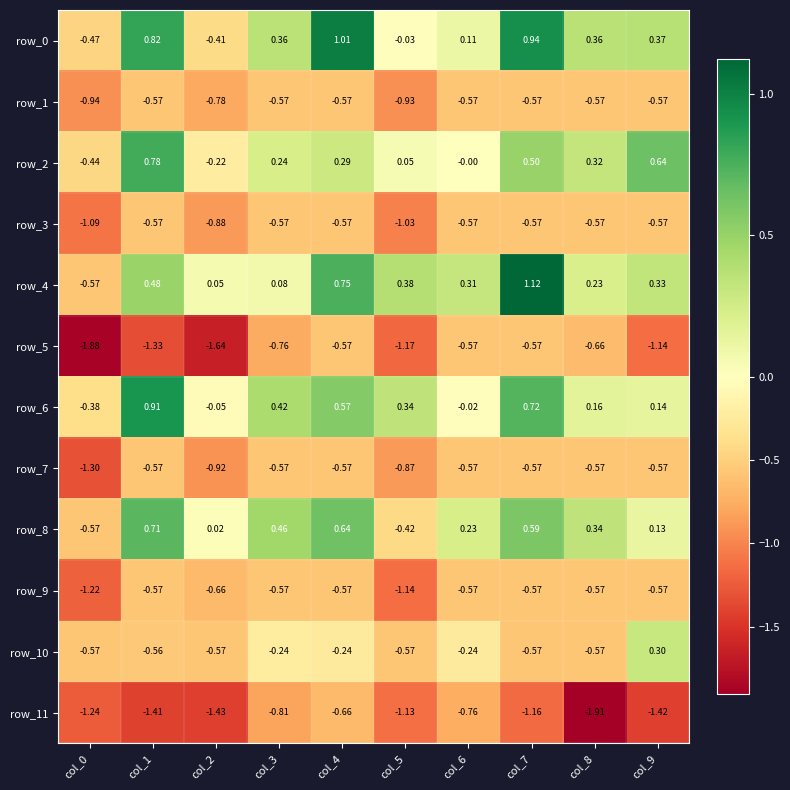

Which series has the widest spread of values?

row_4